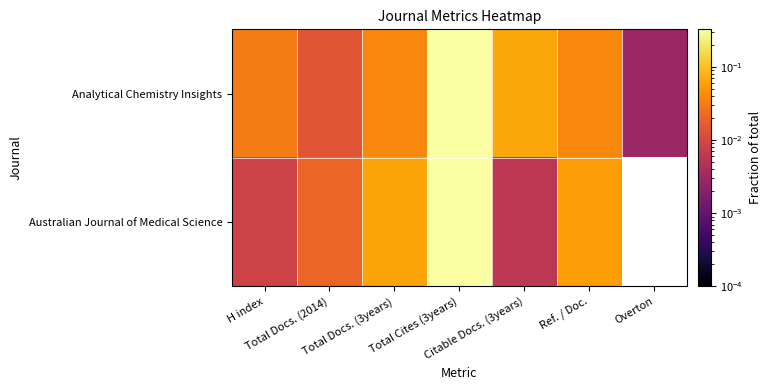

How many categories are shown in the chart?

7